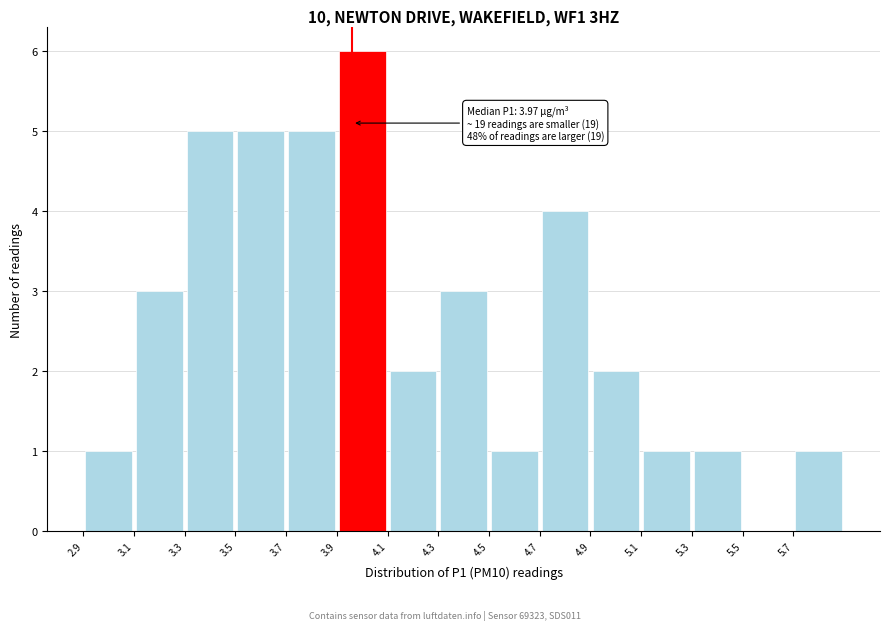

Which range on the x-axis has the tallest bar?

3.910 to 4.106